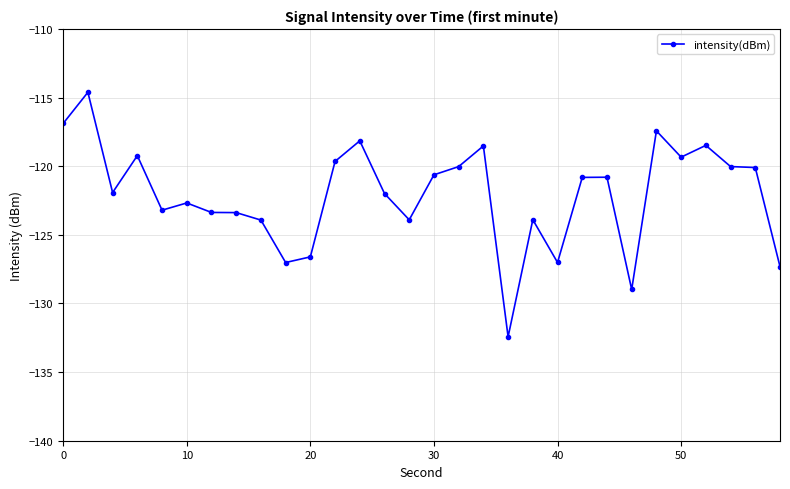

True or false: the data has more than 2 interior local peaks.

True